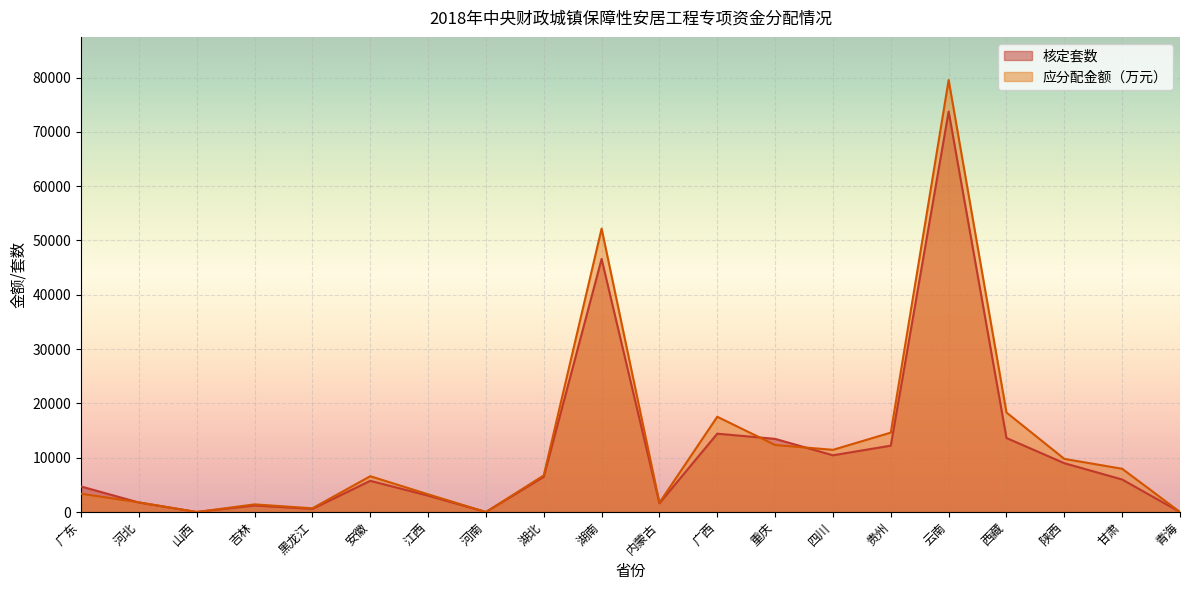

How many lines are shown in the chart?

2